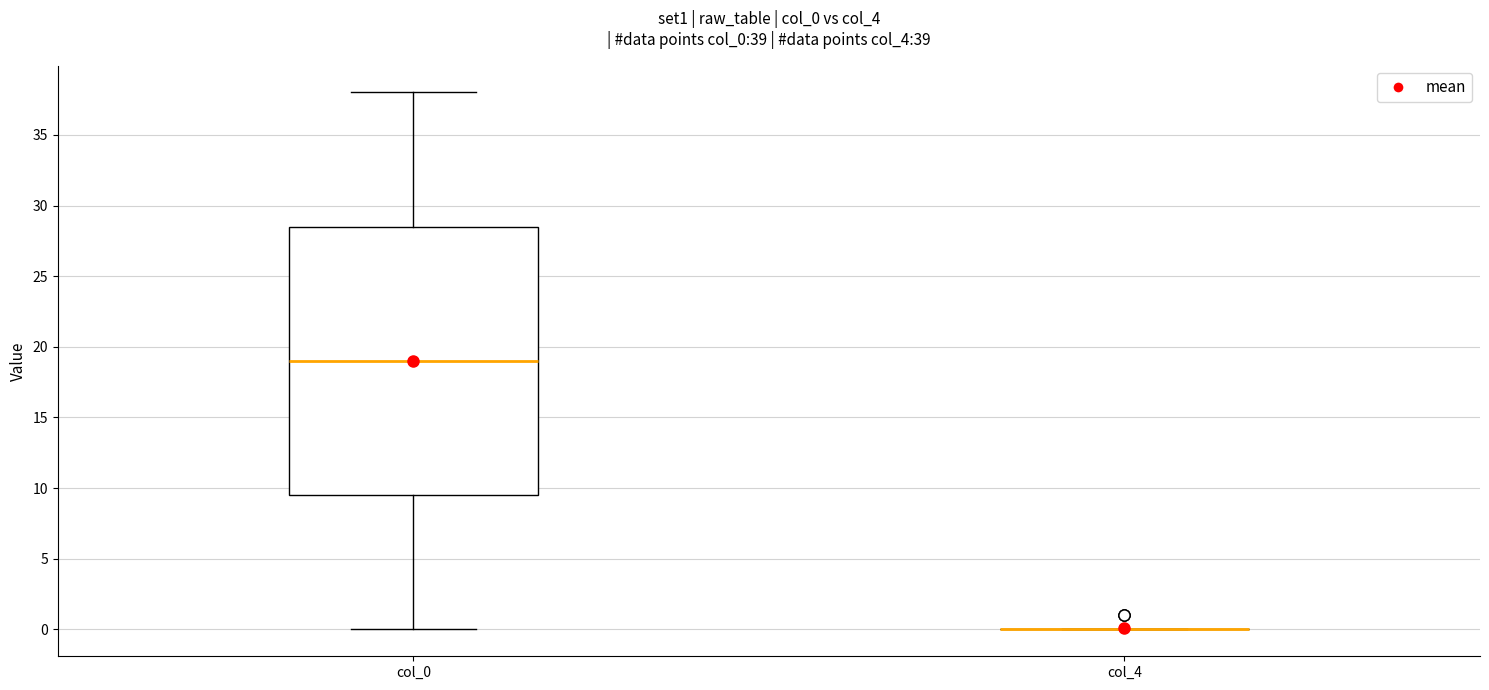

Comparing the boxes themselves (not the whiskers), which one is the tallest?

col_0